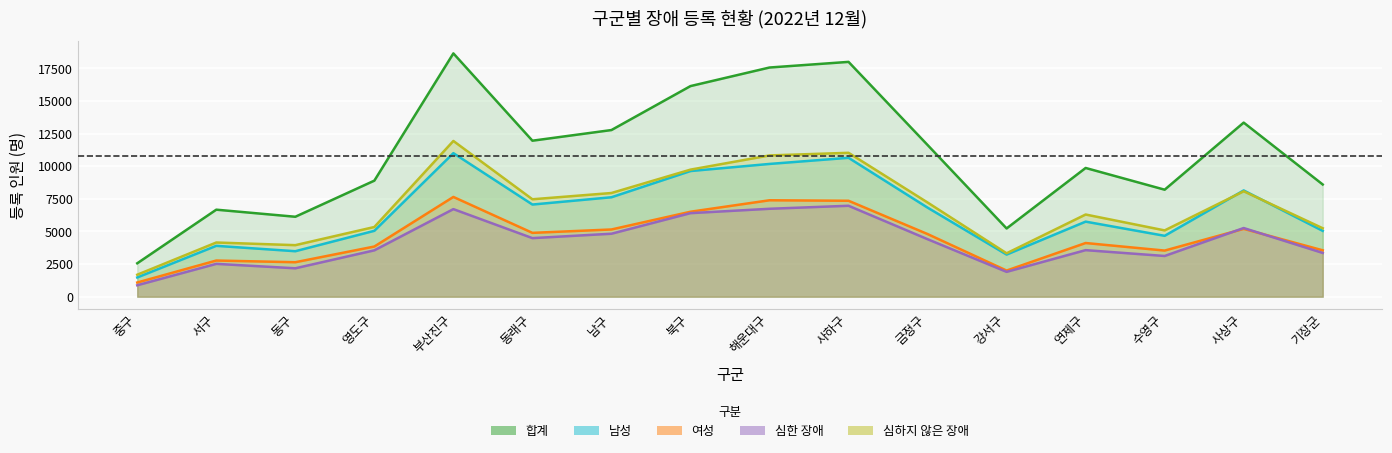

In 심하지 않은 장애, how many points are lower than both neighbors (excluding endpoints)?

4